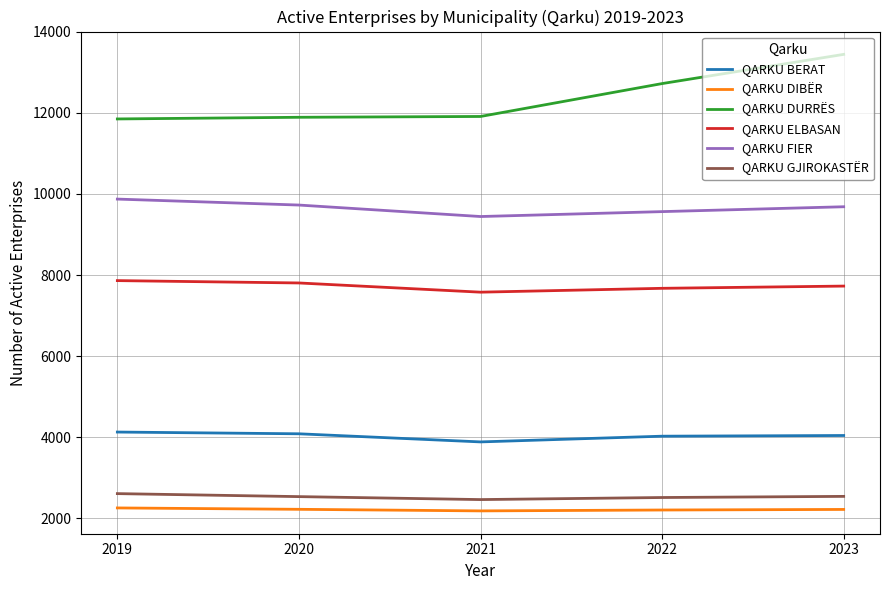

True or false: QARKU ELBASAN has more than 2 points higher than both neighbors.

False